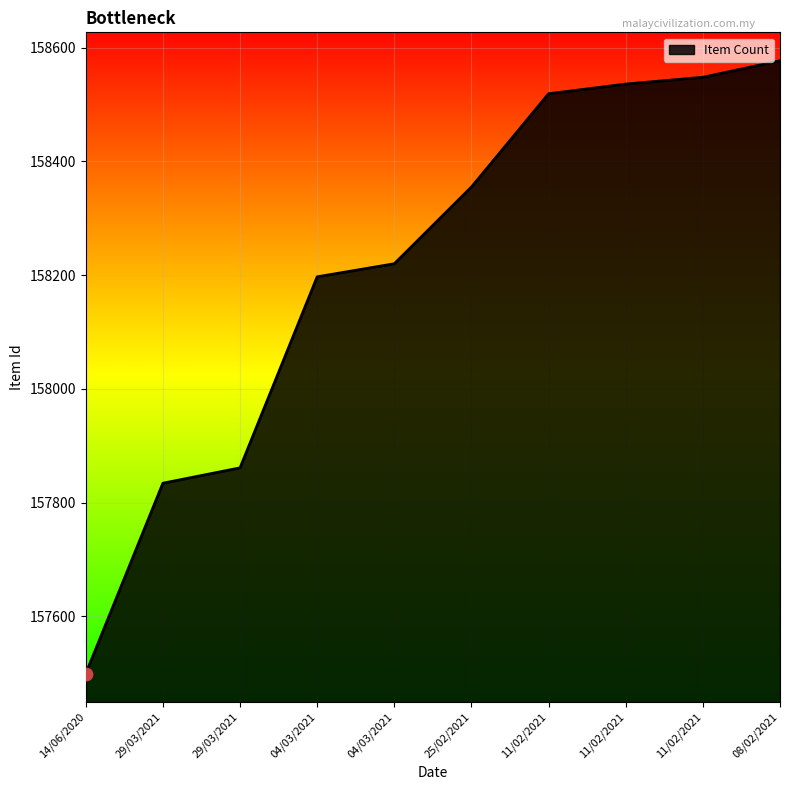

Which has a higher value, 08/02/2021 or 11/02/2021?

08/02/2021